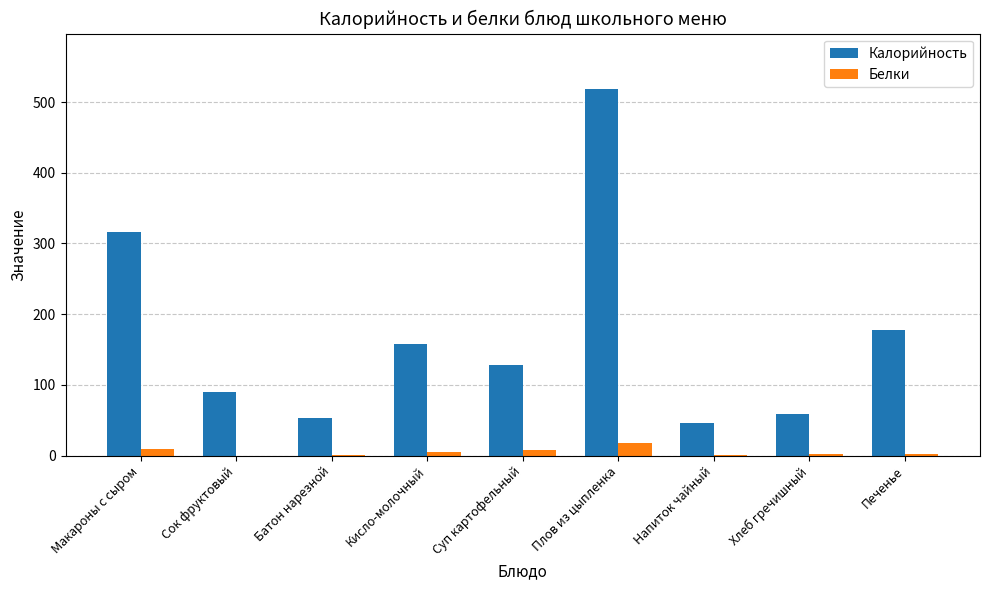

How many groups of bars are there?

9